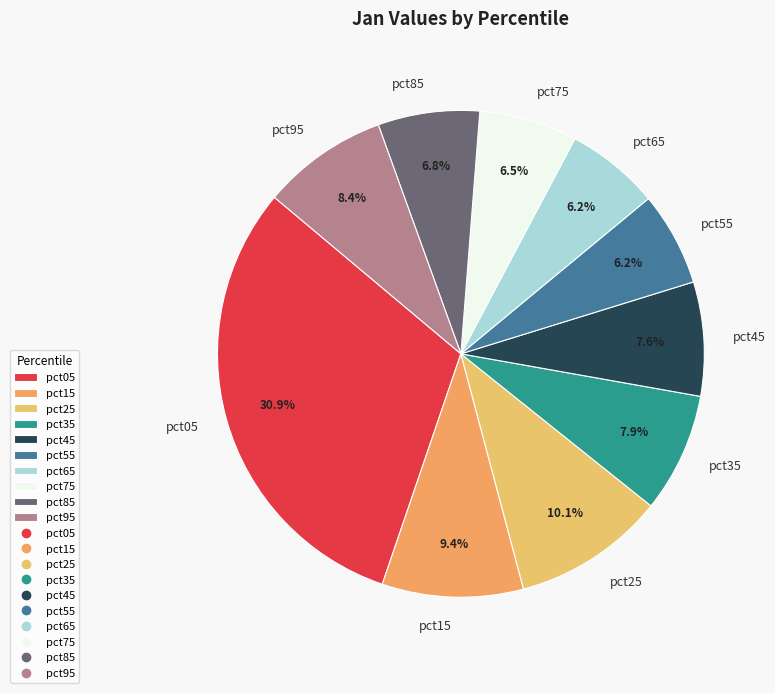

Which slice is the largest?

pct05